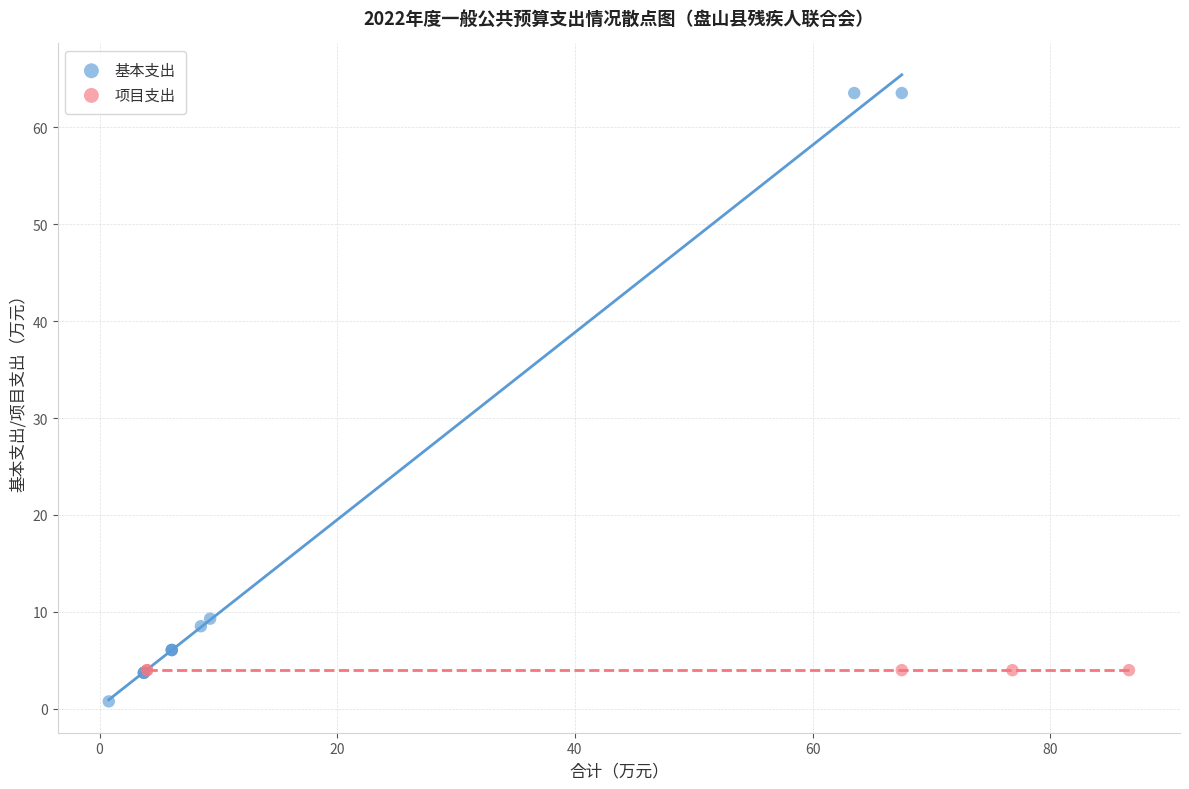

Which series reaches the maximum Y coordinate?

基本支出